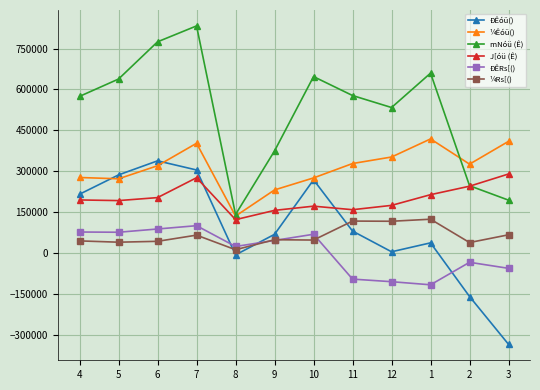

True or false: ¼Rs[() and ¼Êóü() intersect in this chart.

False